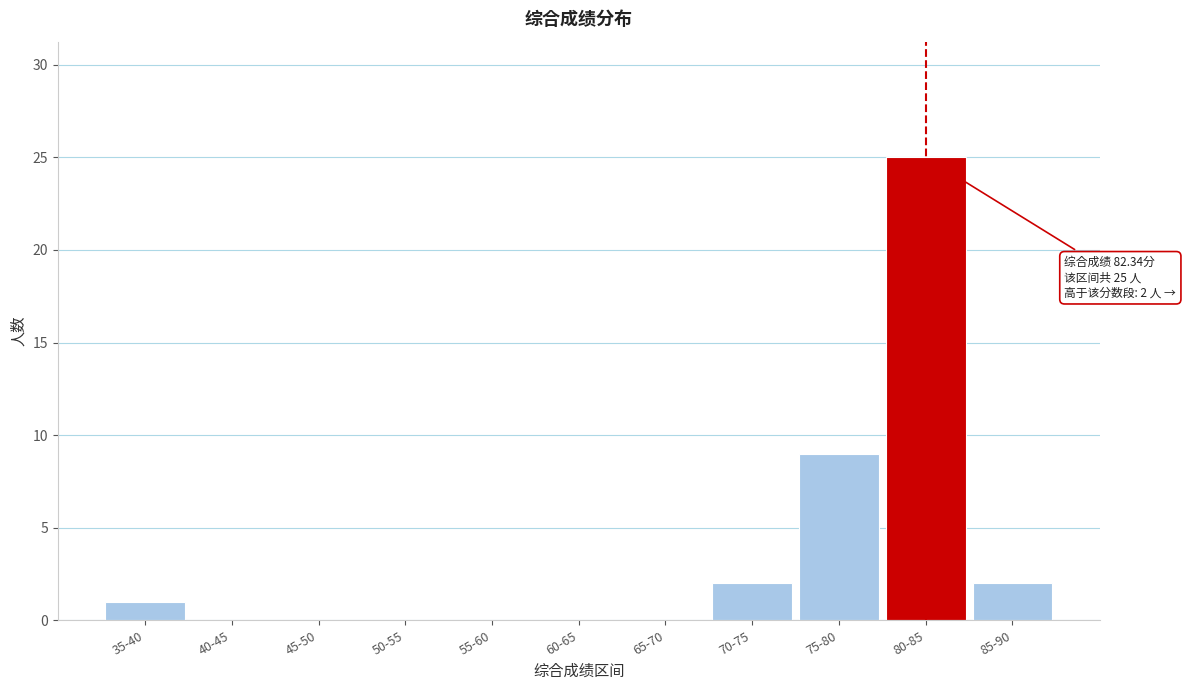

Reading left to right, what are all the values shown in this chart?

35-40=1	40-45=0	45-50=0	50-55=0	55-60=0	60-65=0	65-70=0	70-75=2	75-80=9	80-85=25	85-90=2